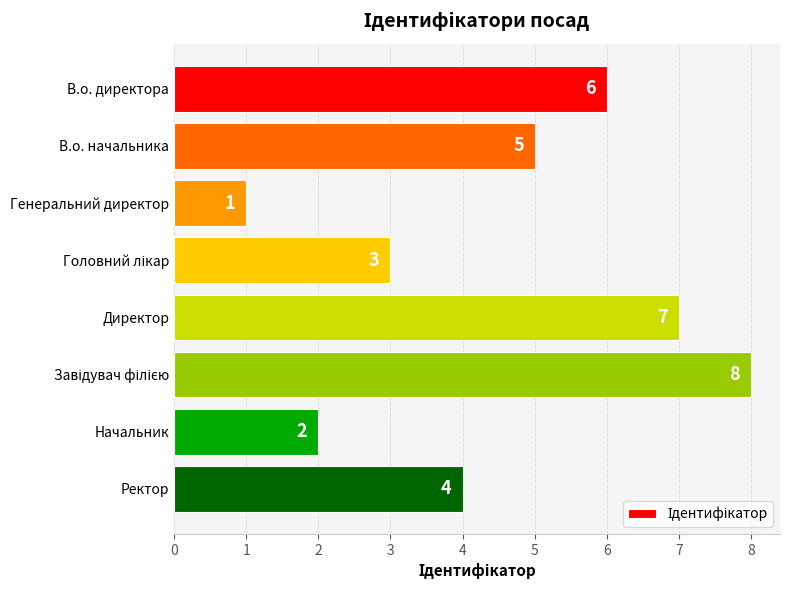

Are the bars grouped side by side (vs. stacked)?

No